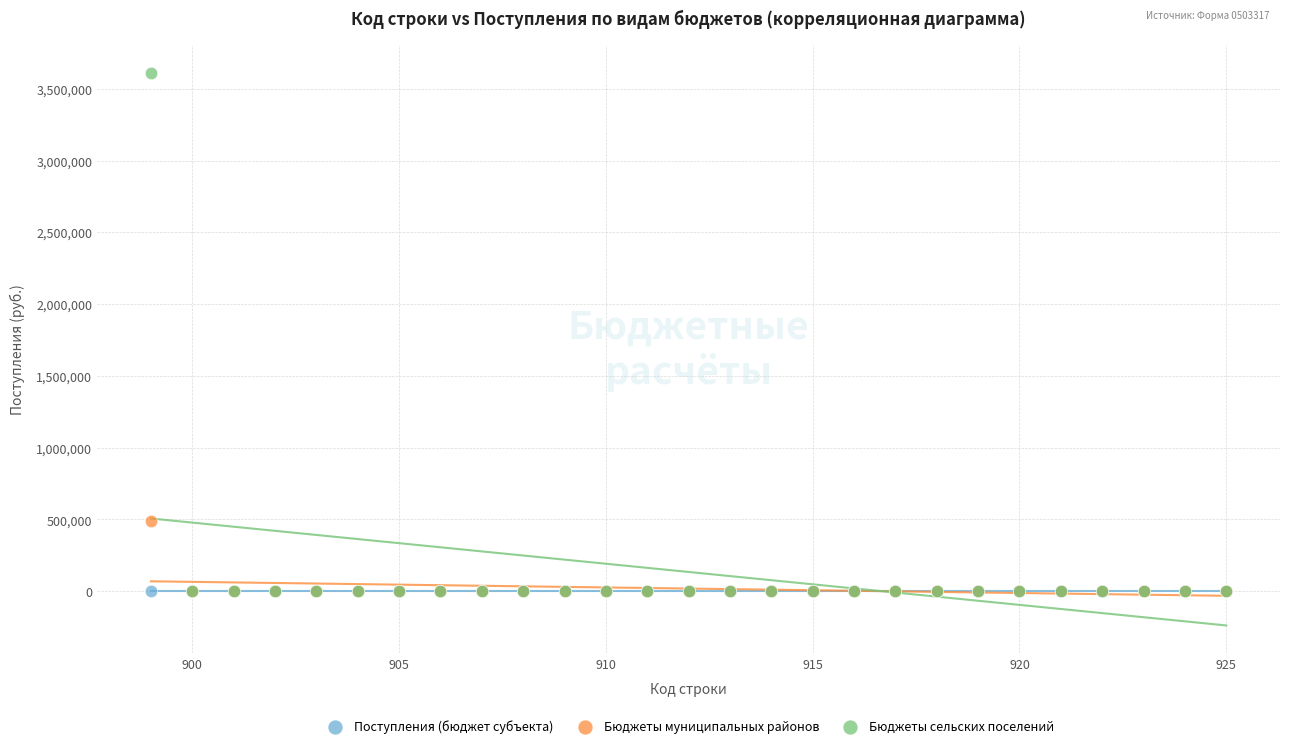

Across all series, what Y value is closest to 1805400?

489930